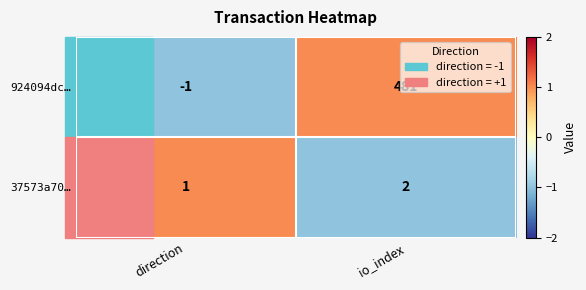

List the series in order of their peak value, highest first.

924094dc…, 37573a70…